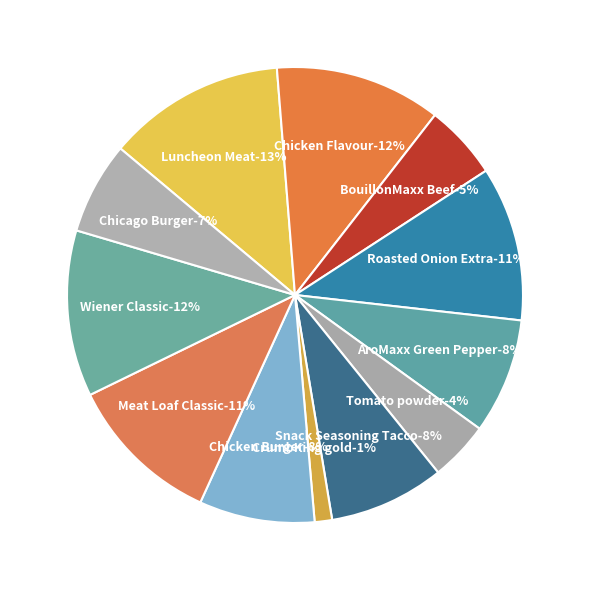

What percentage is the CrumbKing gold slice, to the nearest percent?

1%